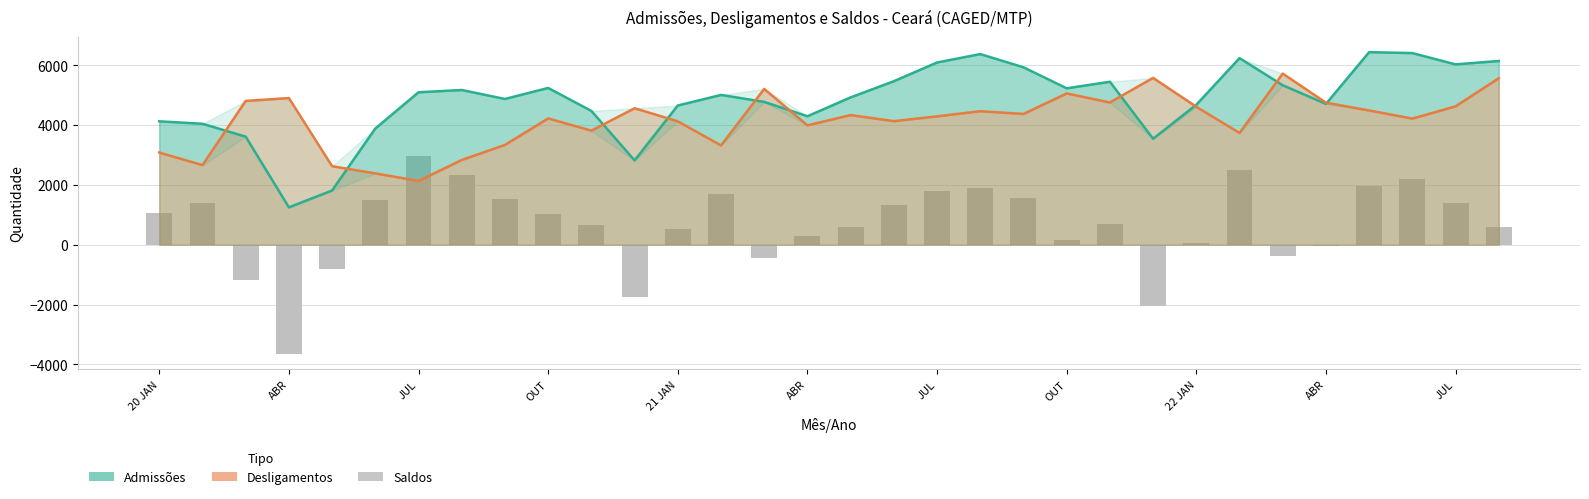

What is the difference between the maximum and minimum values in the Admissões series?

5187